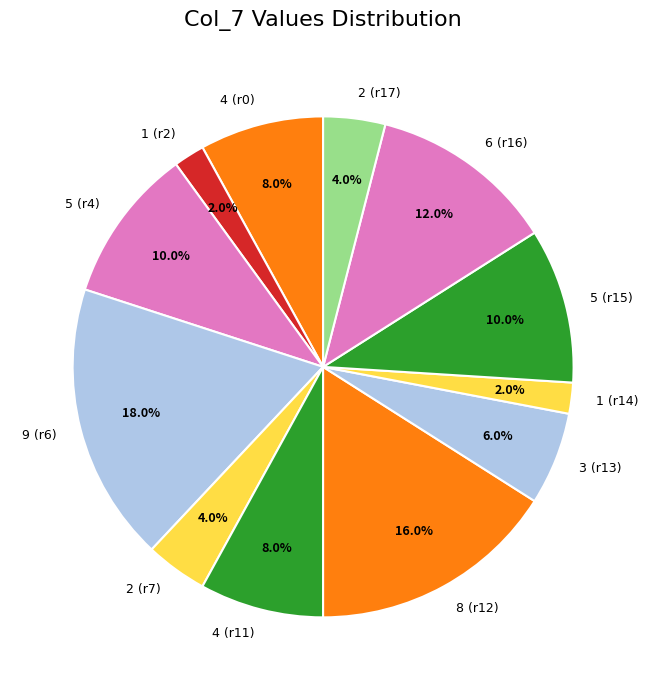

What is the ratio of the value at 4 (r0) to the value at 6 (r16)?

0.7